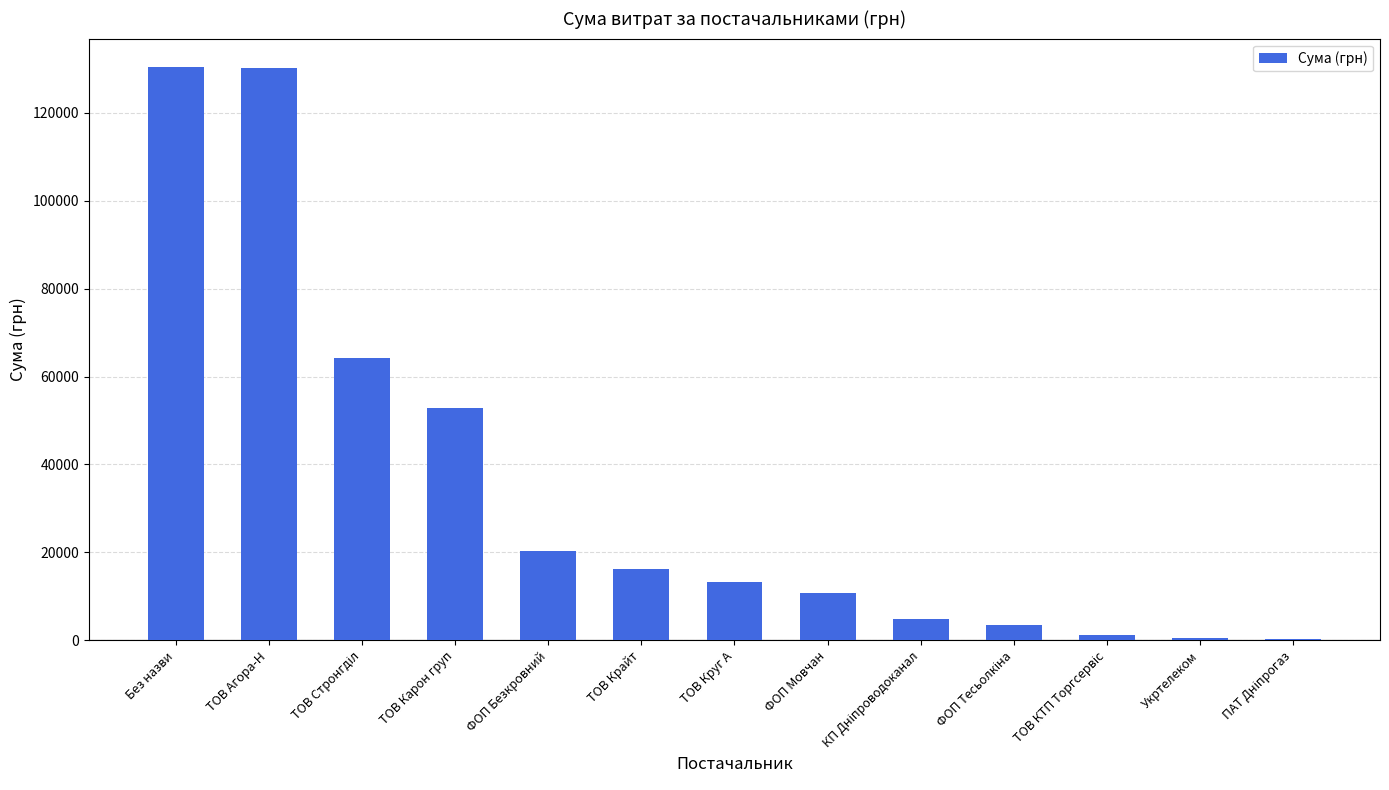

True or false: the data shows 25289.4 at ТОВ Крайт.

False